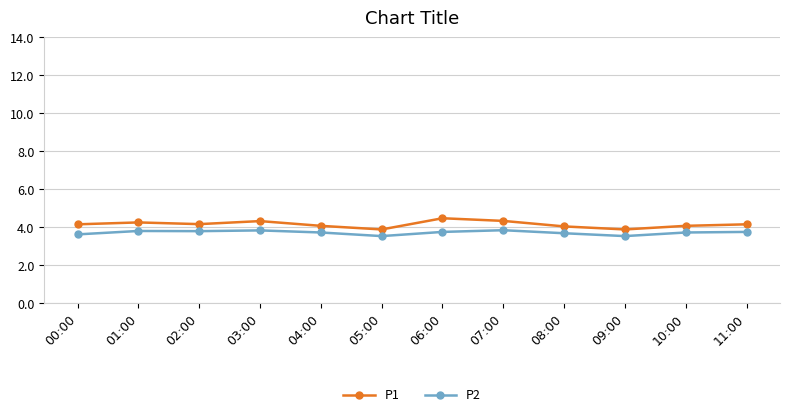

At how many categories does at least one series exceed 3?

12